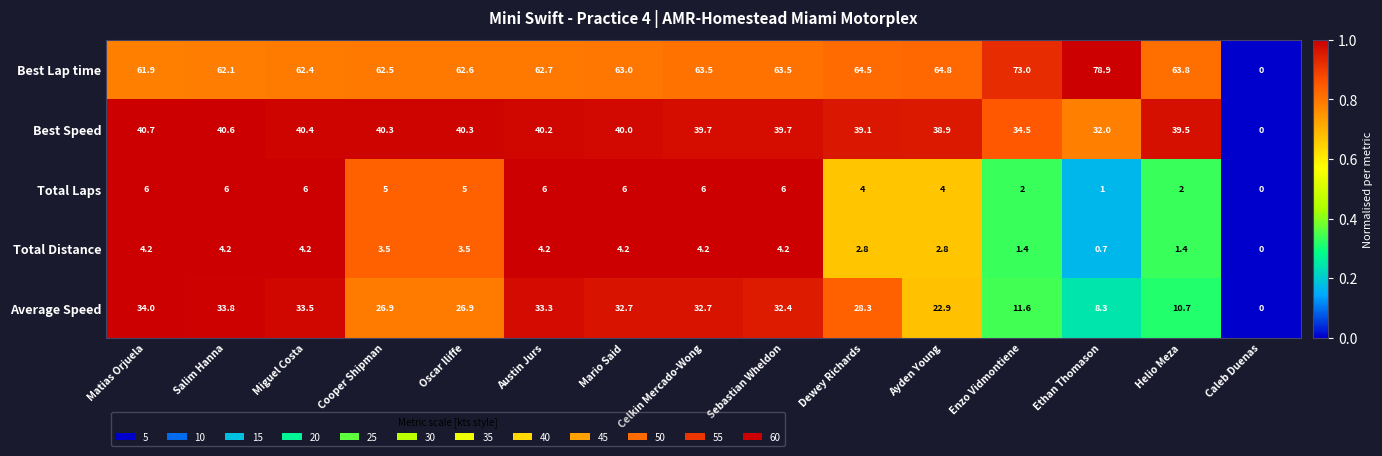

What is the maximum value shown in the chart?

78.9